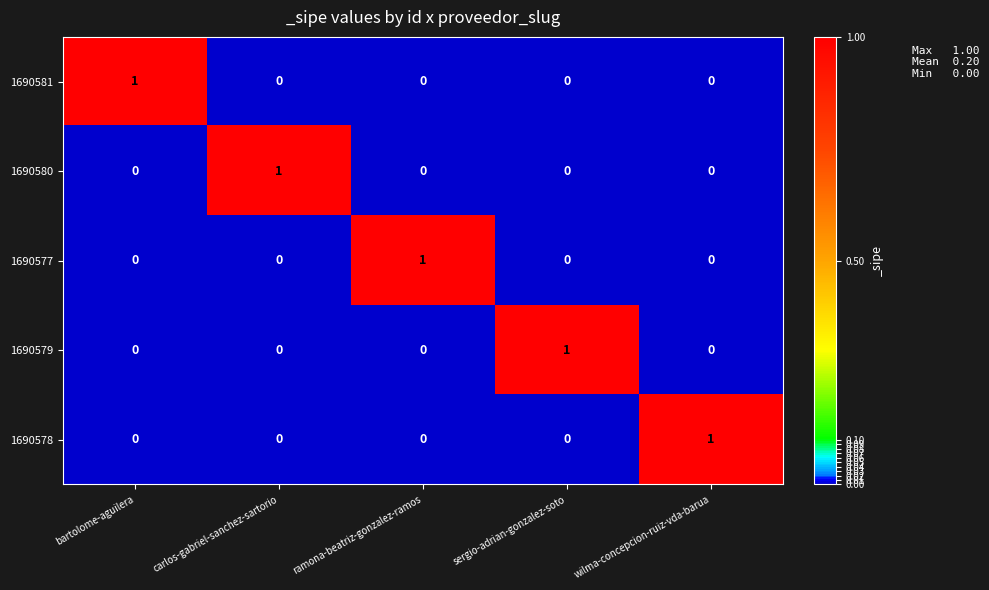

True or false: 1690581 has a value of 0 at wilma-concepcion-ruiz-vda-barua.

True